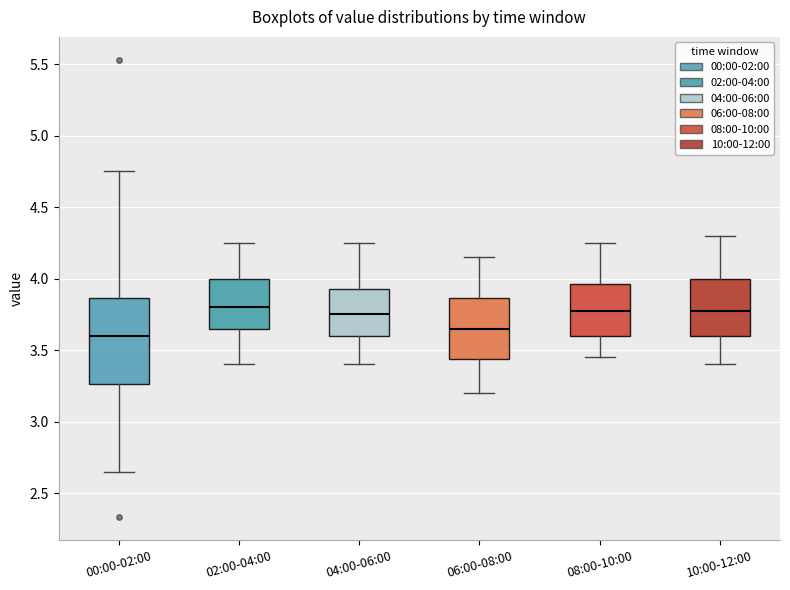

Reading left to right, transcribe this box plot: for each box, give where its median line is, the range the box spans, and where its two whiskers end, as read against the y-axis. The values are not printed on the chart, so give them approximately, as read against the axis.

00:00-02:00: median 3.60, box 3.25 to 3.85, whiskers 2.65 to 4.75
02:00-04:00: median 3.80, box 3.65 to 4.00, whiskers 3.40 to 4.25
04:00-06:00: median 3.75, box 3.60 to 3.95, whiskers 3.40 to 4.25
06:00-08:00: median 3.65, box 3.45 to 3.85, whiskers 3.20 to 4.15
08:00-10:00: median 3.80, box 3.60 to 3.95, whiskers 3.45 to 4.25
10:00-12:00: median 3.80, box 3.60 to 4.00, whiskers 3.40 to 4.30